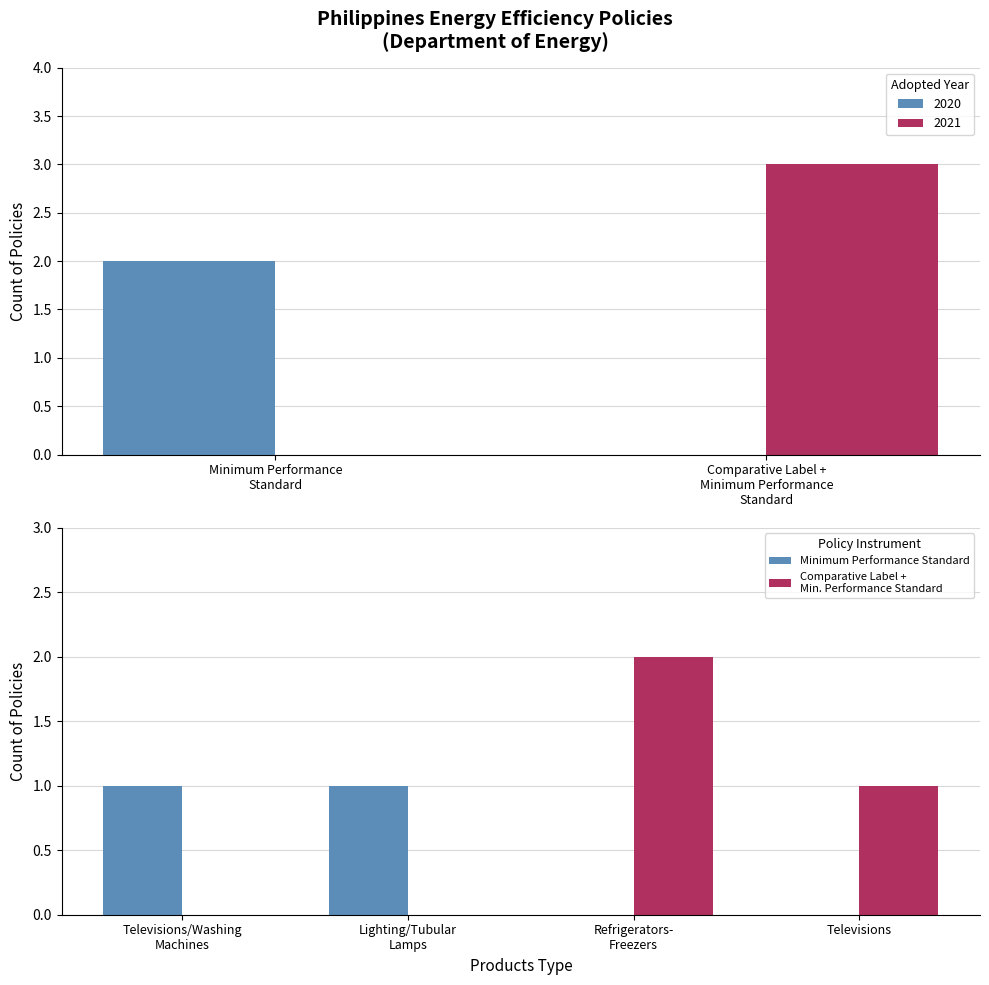

What is the sum of all 2021 values?

3